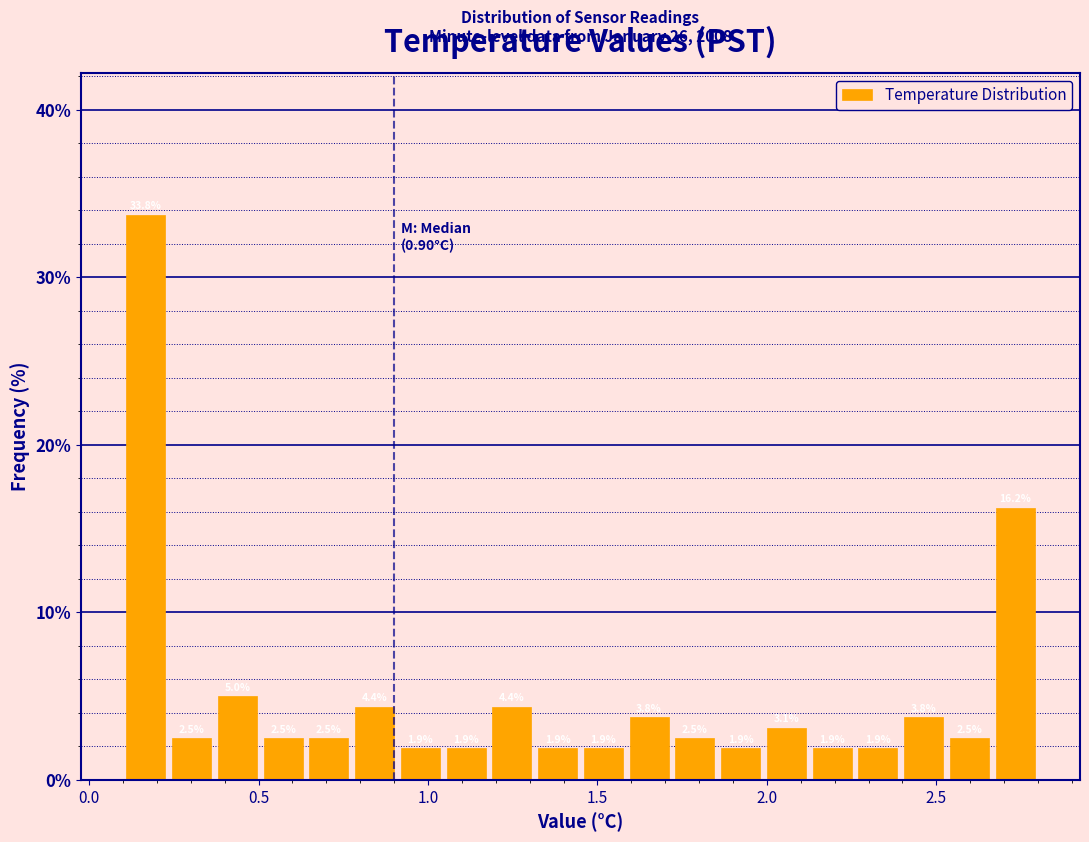

Read against the x-axis, roughly where is the centre of the tallest bar?

0.15